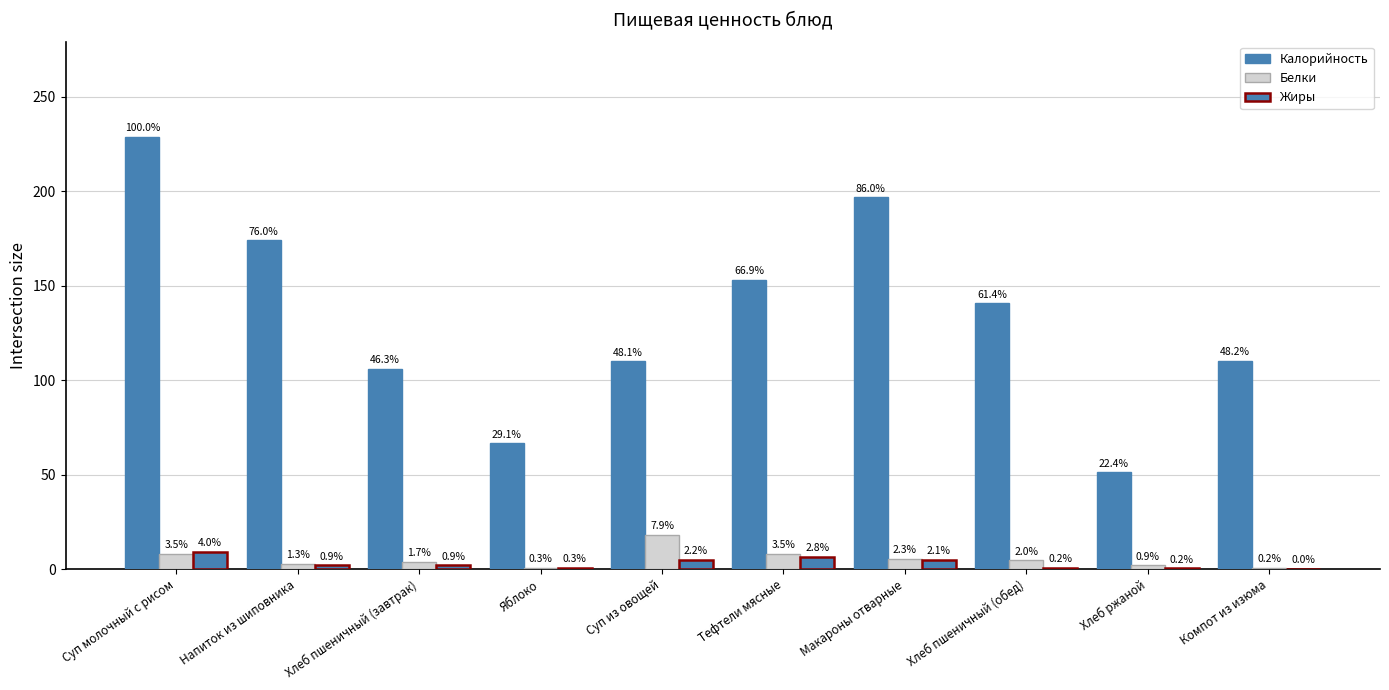

At which category is the sum across all series the highest?

Суп молочный с рисом